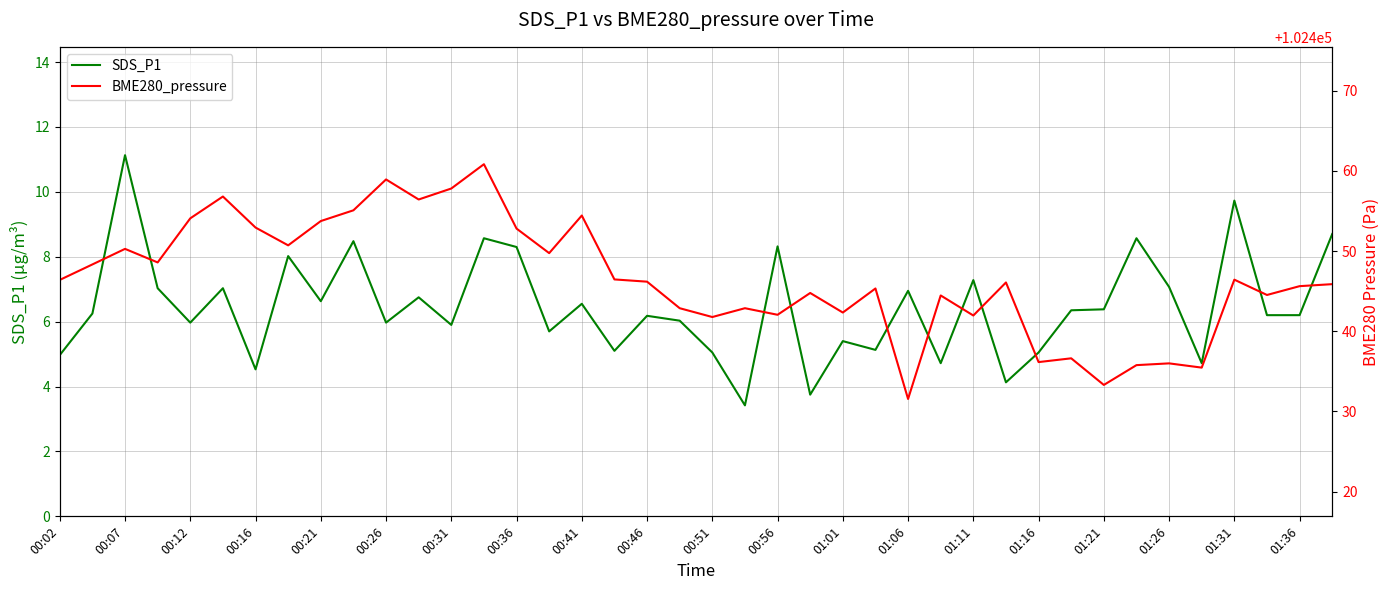

The SDS_P1 series shows 6.6 at 00:21. True or false?

True